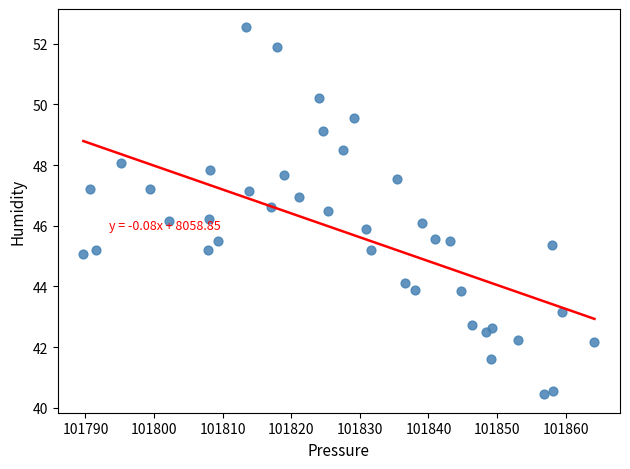

What is the range of X values (max minus min)?

74.5